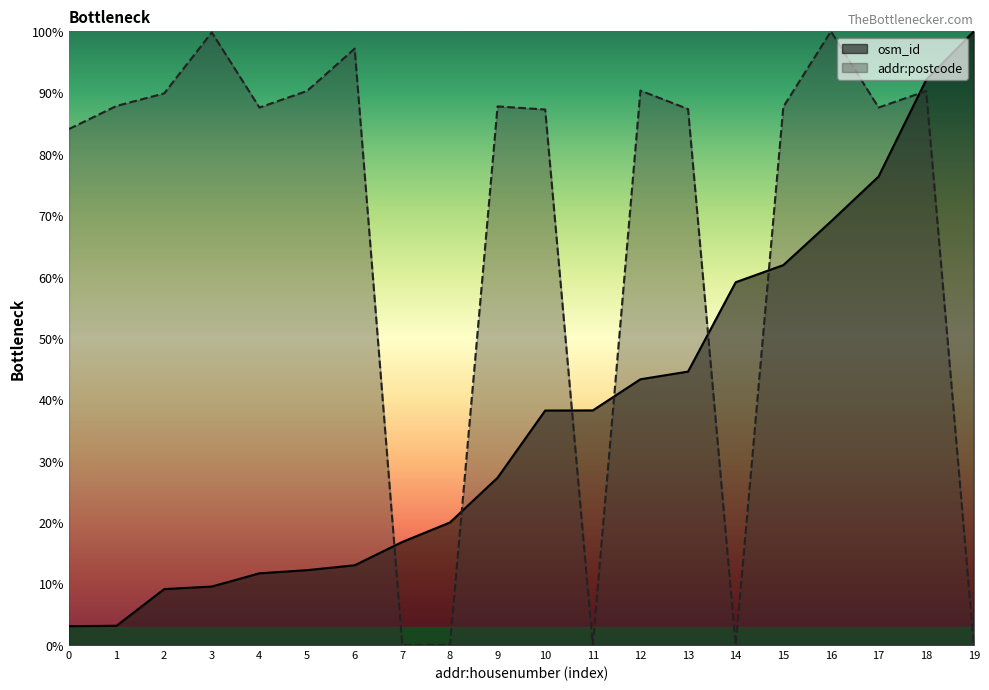

What is the greatest value displayed?

100.0